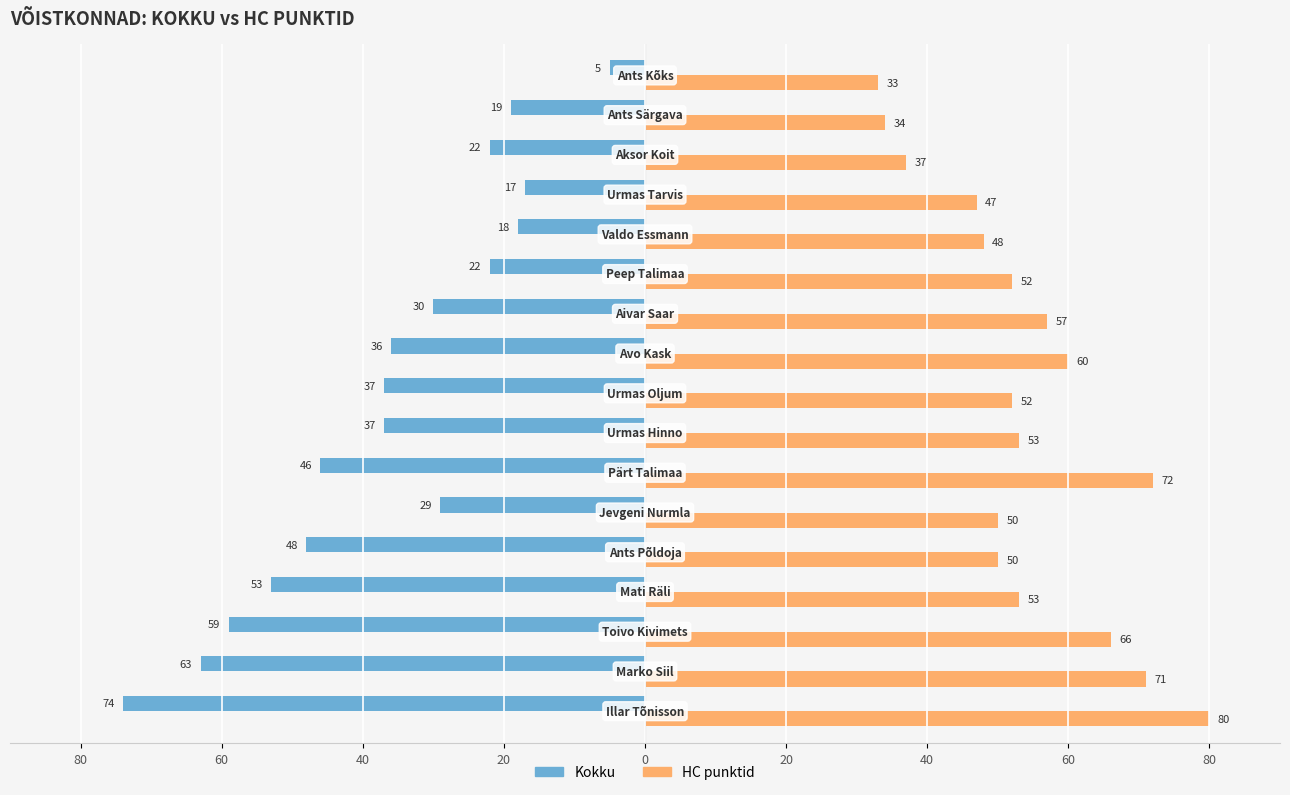

What is the label of the 16th bar from the right?

60